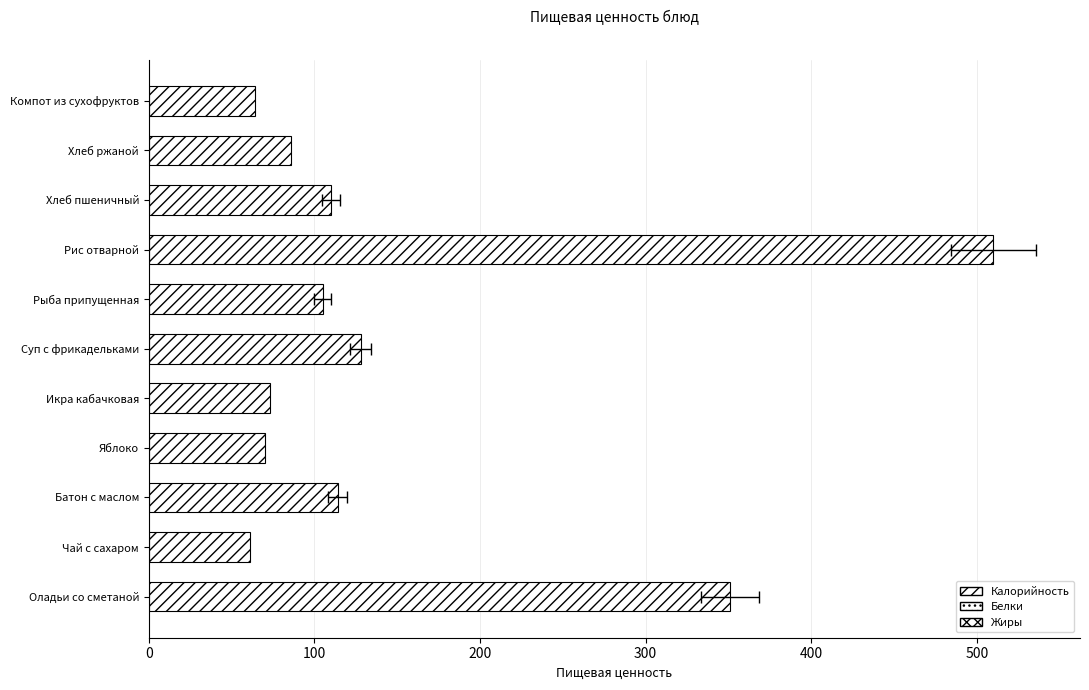

What are all the series names shown in the legend?

Калорийность, Белки, Жиры